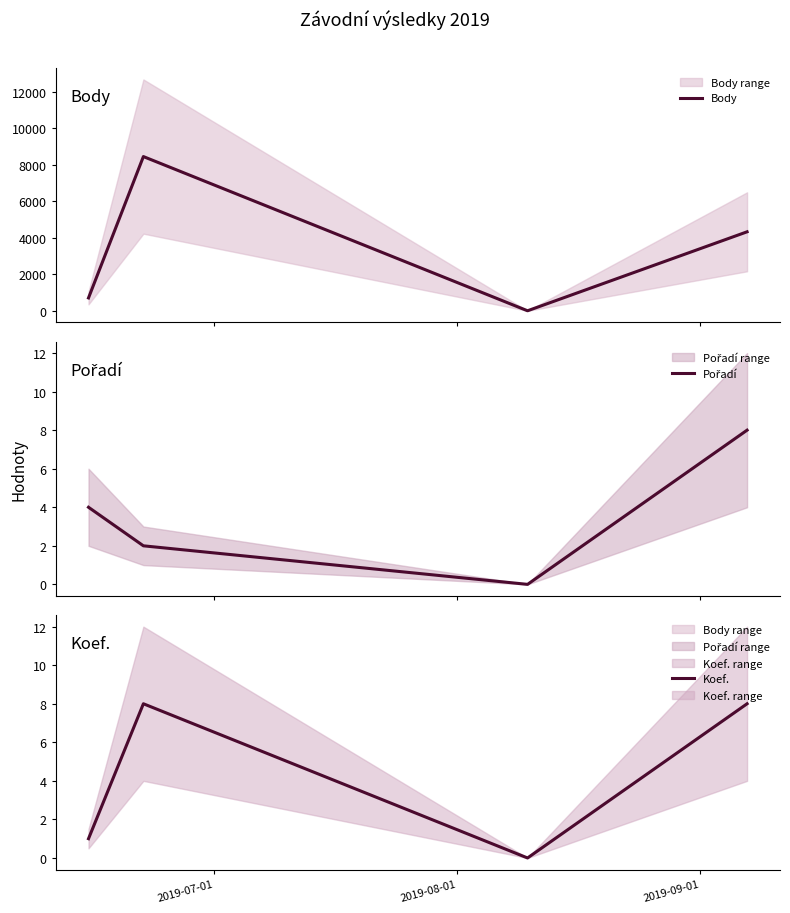

Which series has the widest spread of values?

Body